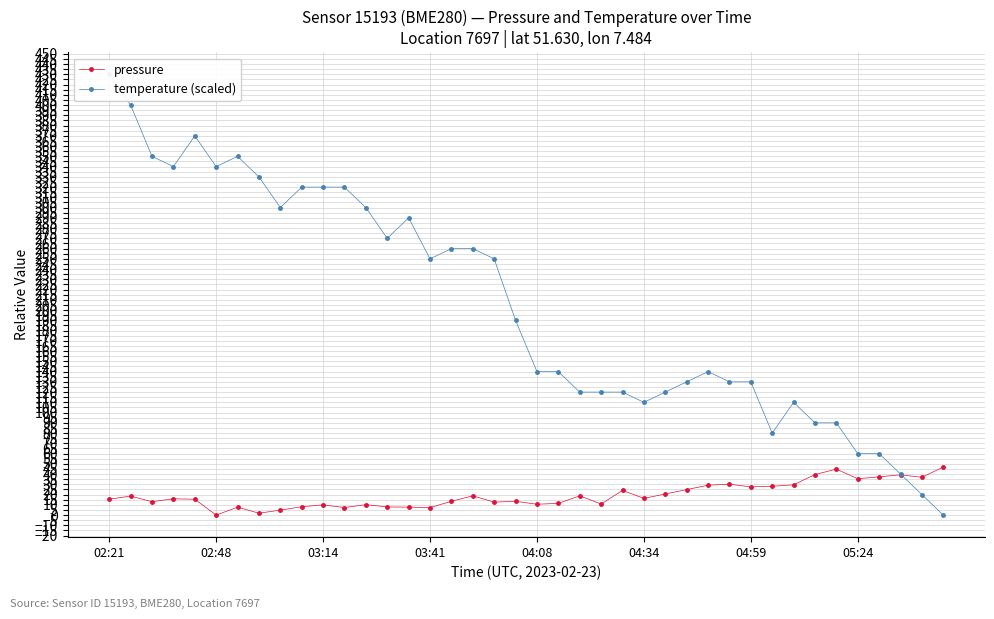

How many lines are shown in the chart?

2